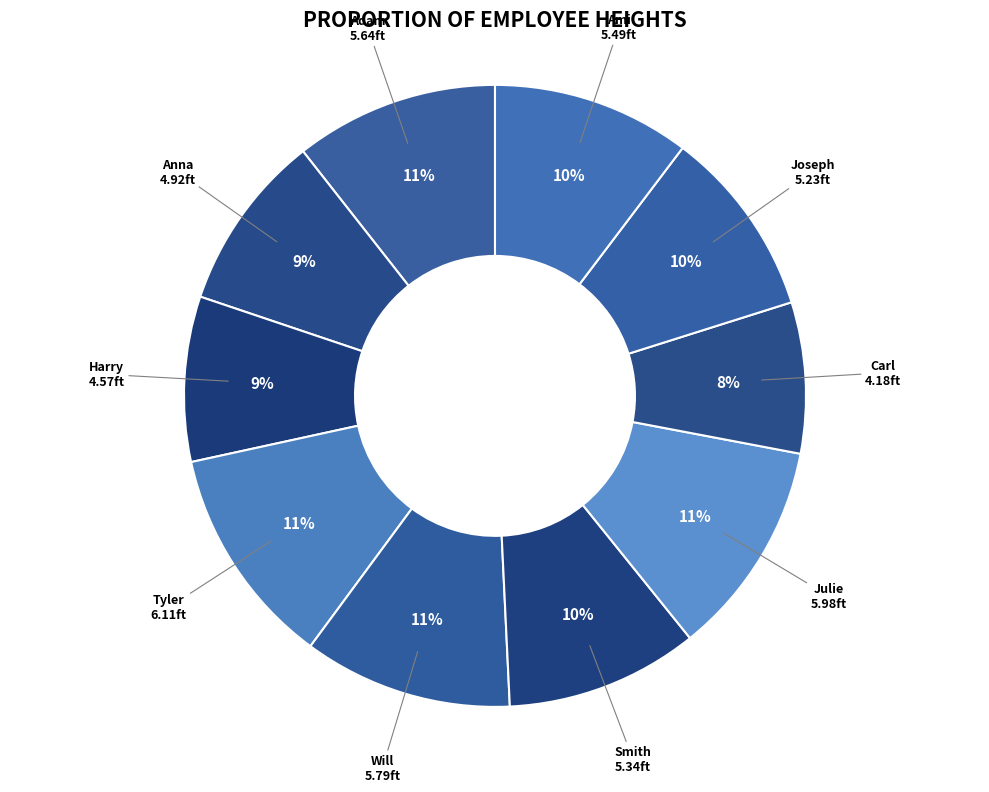

How many segments does this pie chart have?

10